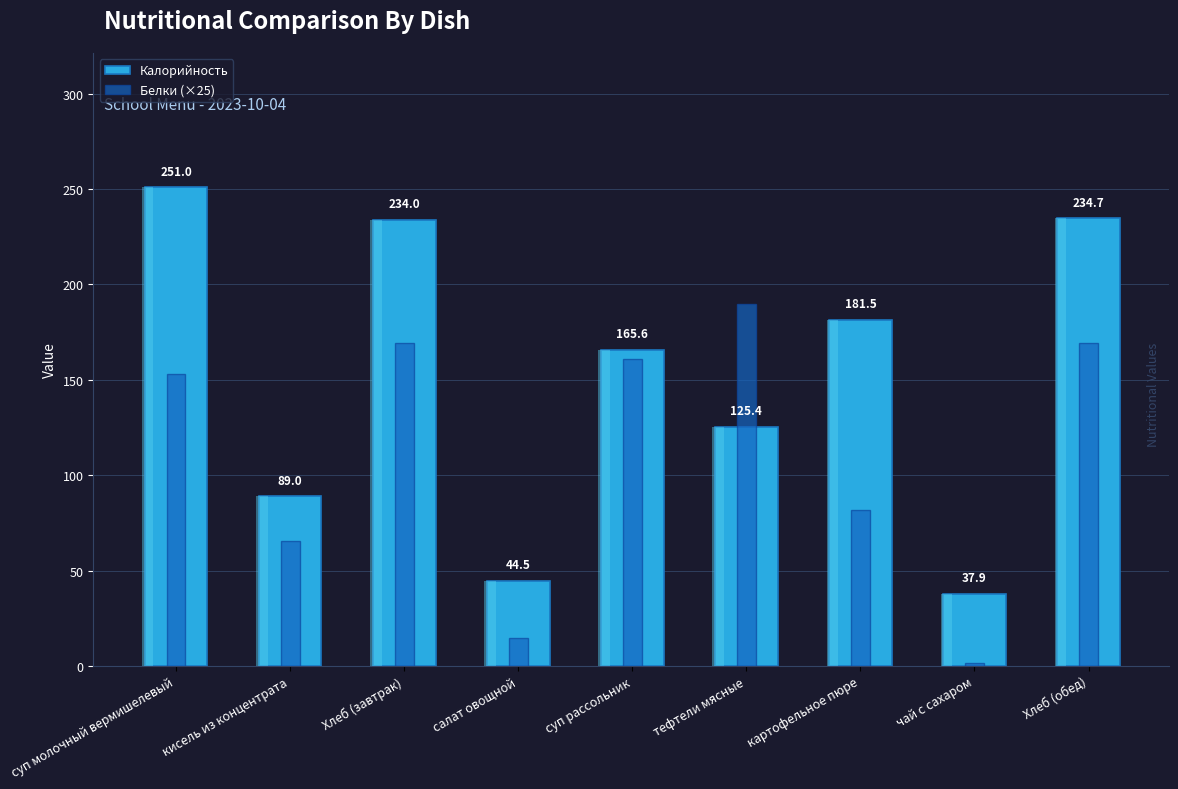

What is the sum of all Калорийность values?

1363.5